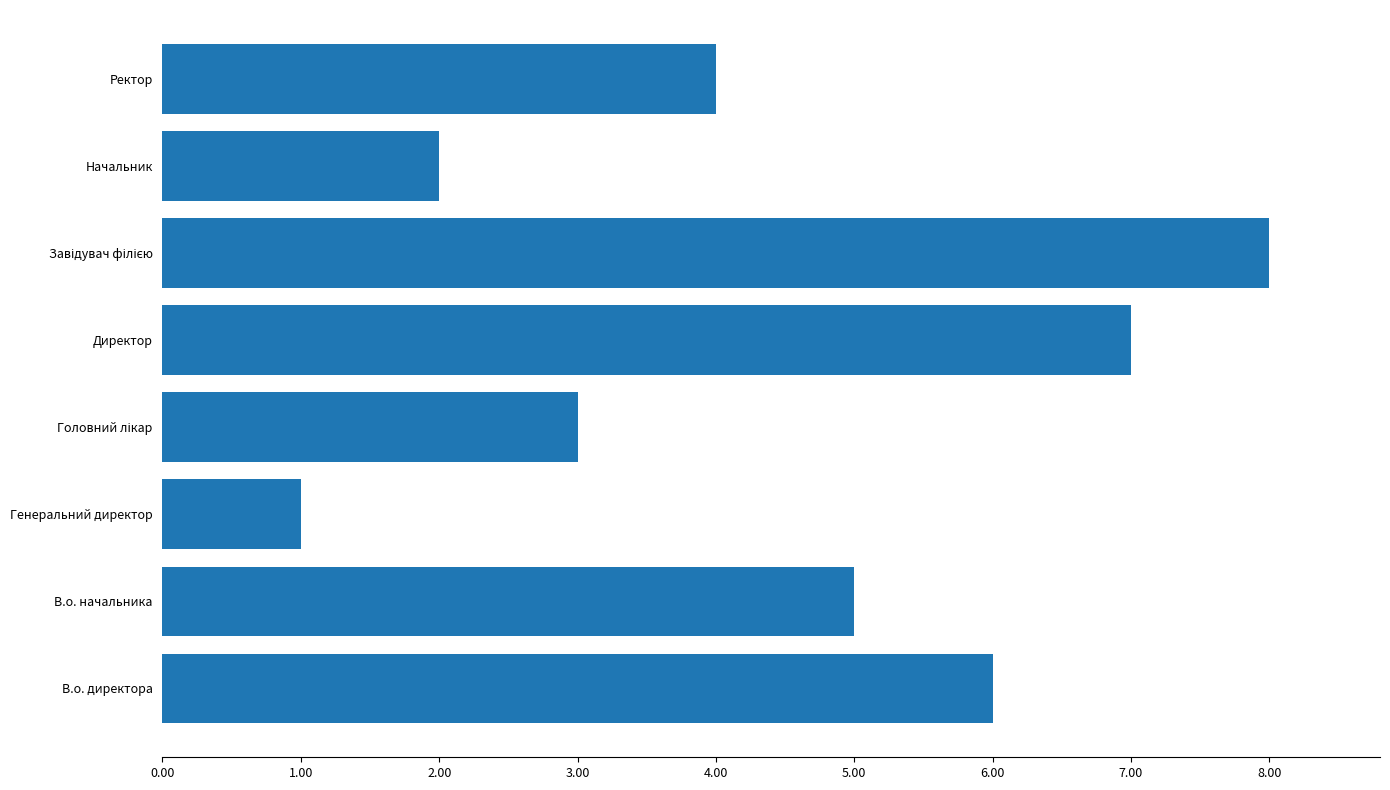

The chart shows a value of 1 at В.о. начальника. True or false?

False